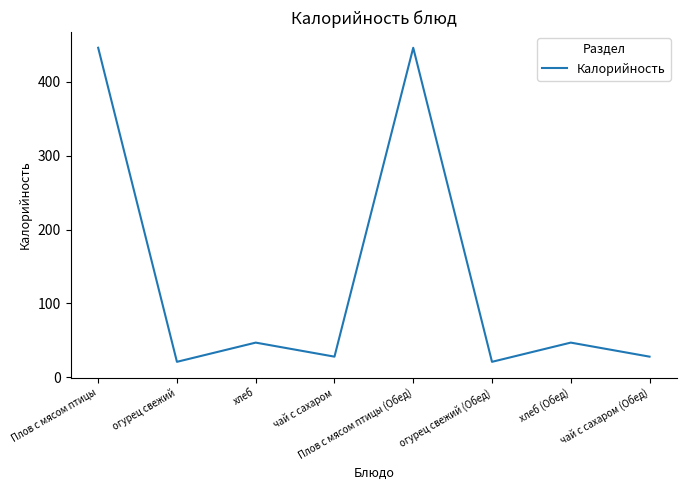

At which category does the data reach its first local peak?

хлеб